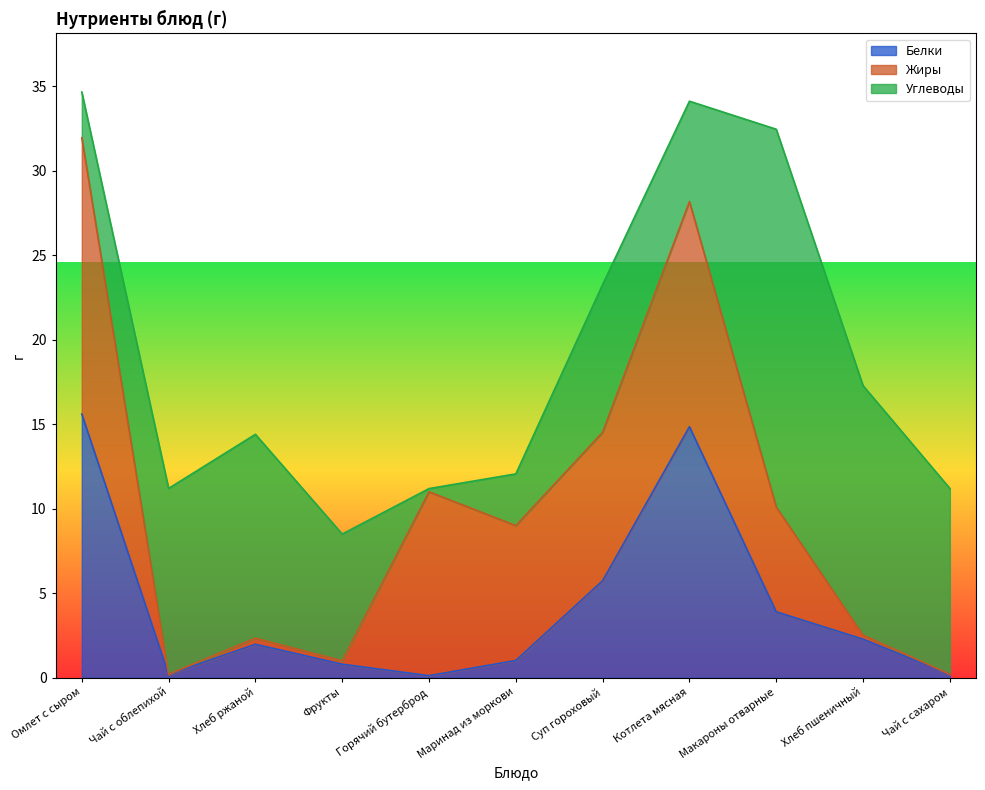

Where is Жиры nearest to the value 8?

Маринад из моркови